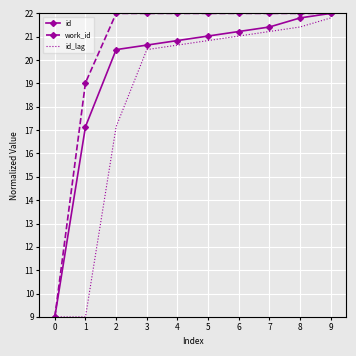

Reading left to right, extract all data points from this chart.

id: 9.0	17.1	20.4	20.6	20.8	21.0	21.2	21.4	21.8	22.0
work_id: 9.0	19.0	22.0	22.0	22.0	22.0	22.0	22.0	22.0	22.0
id_lag: 9.0	9.0	17.1	20.4	20.6	20.8	21.0	21.2	21.4	21.8